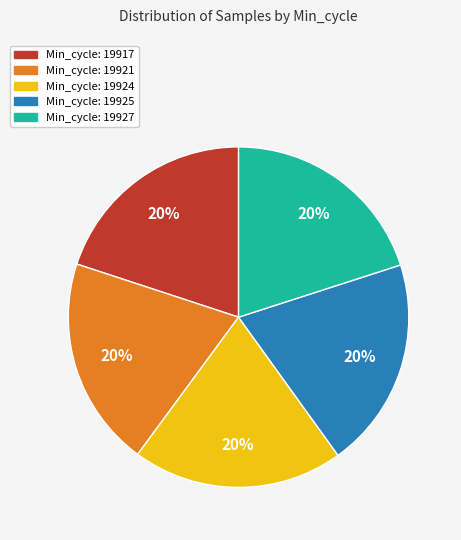

To the nearest percent, what is the average slice percentage?

20%